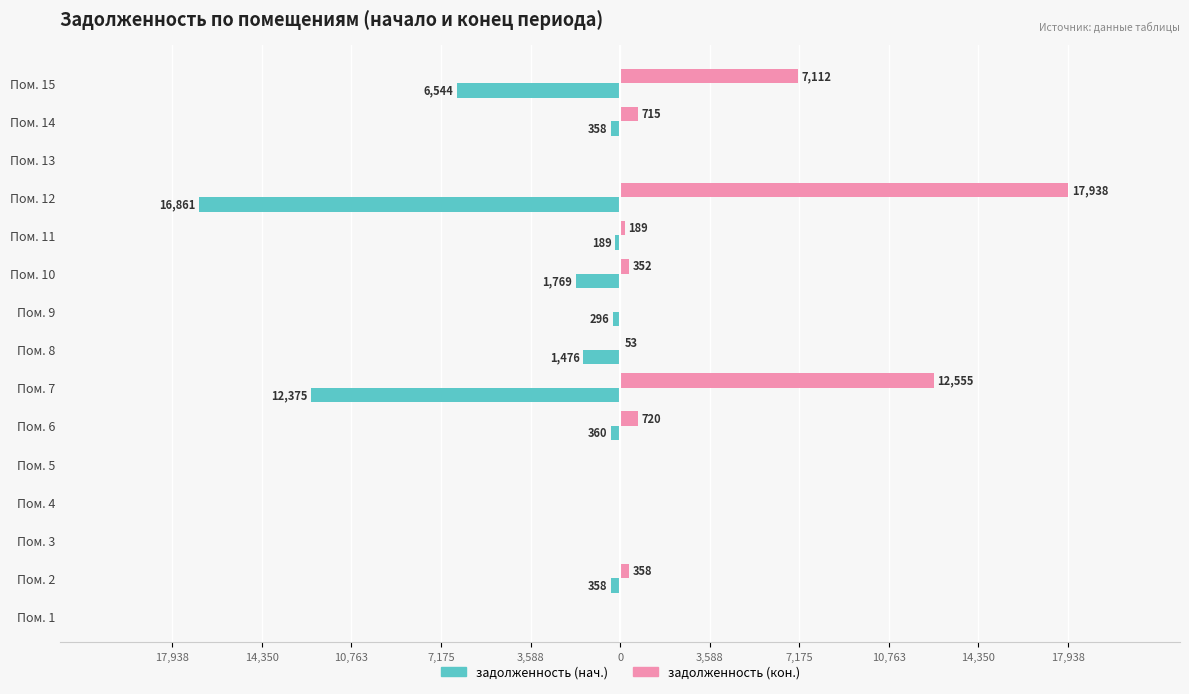

What are all the series names shown in the legend?

задолженность (нач.), задолженность (кон.)